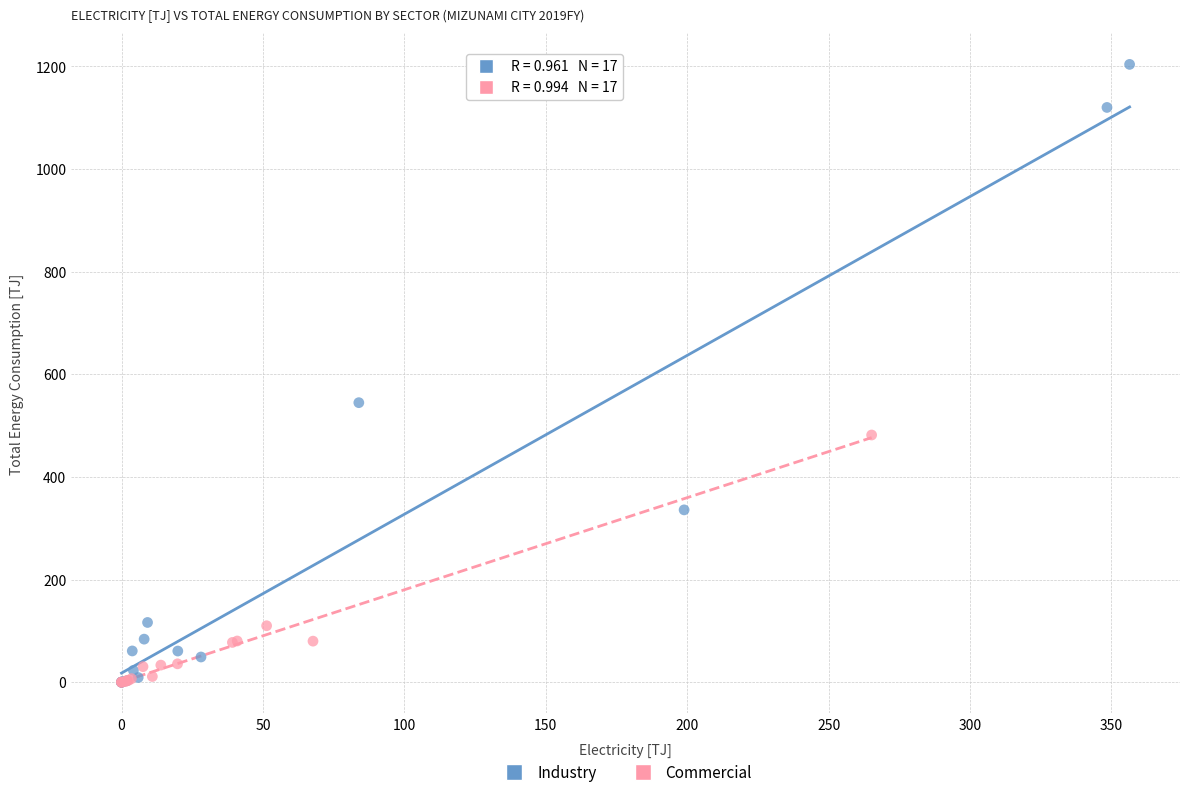

Which series has the widest spread of Y values?

Industry